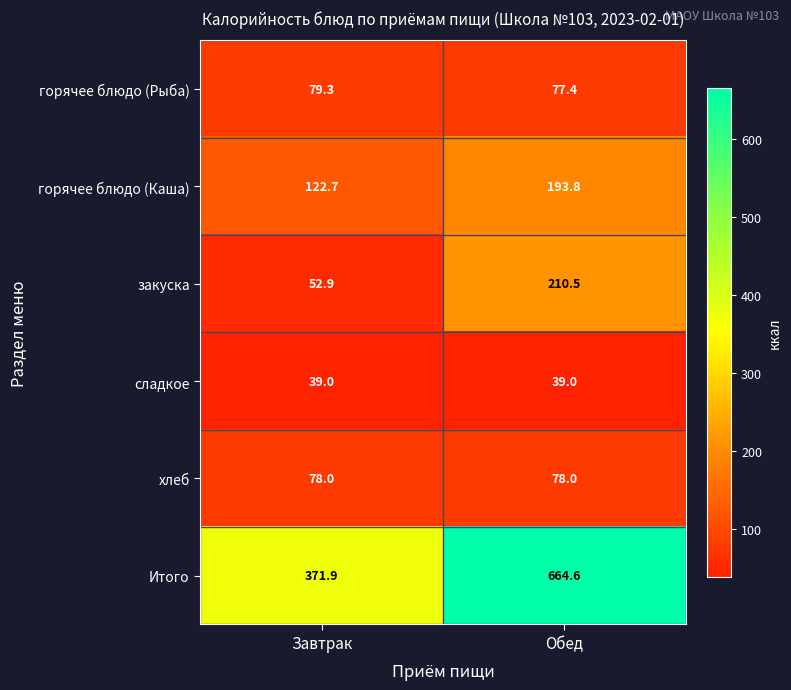

Between Завтрак and Обед, which series saw the biggest shift?

Итого